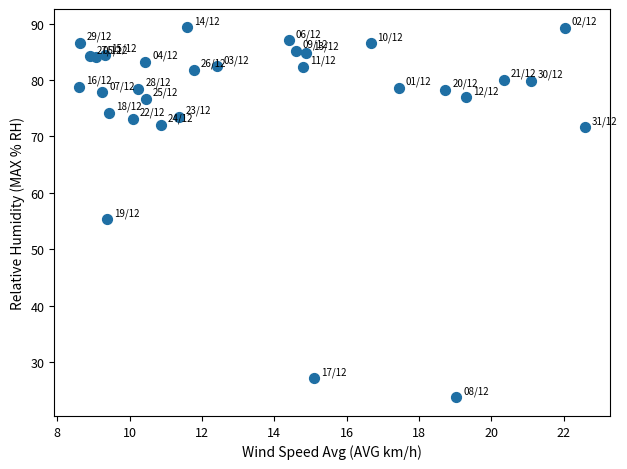

What is the range of X values (max minus min)?

14.0